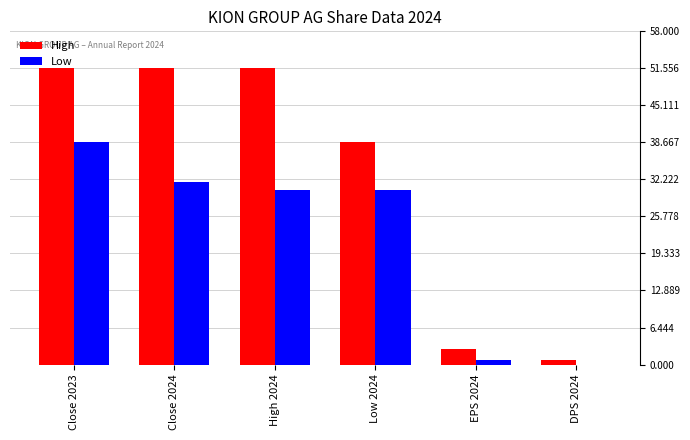

What are all the series names shown in the legend?

High, Low